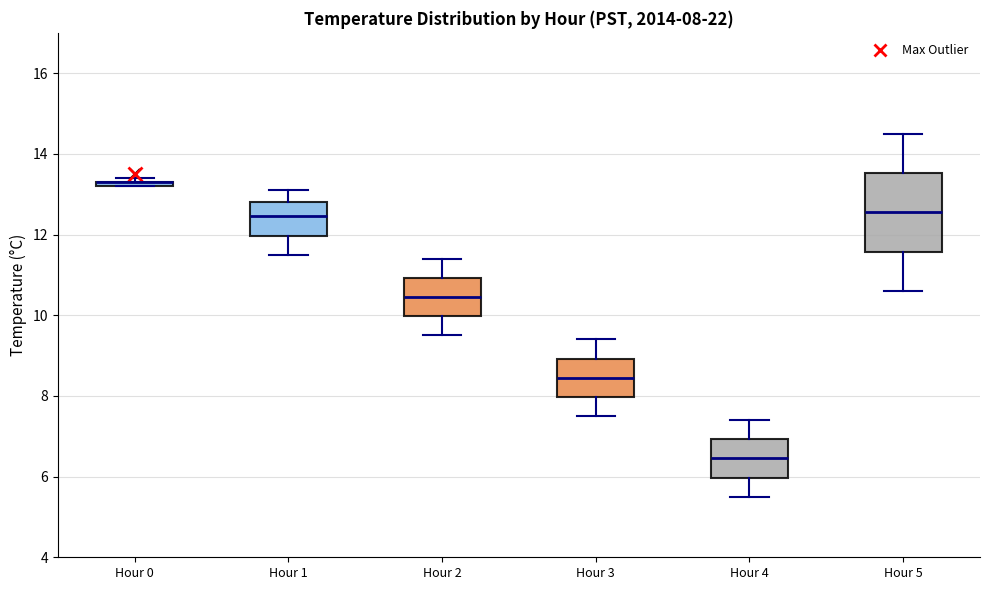

Comparing the boxes themselves (not the whiskers), which one is the tallest?

Hour 5